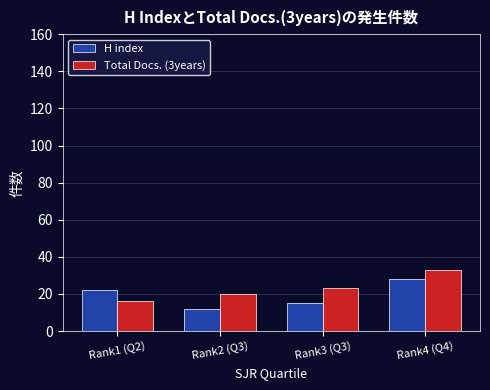

What is the highest value of the H index series?

28